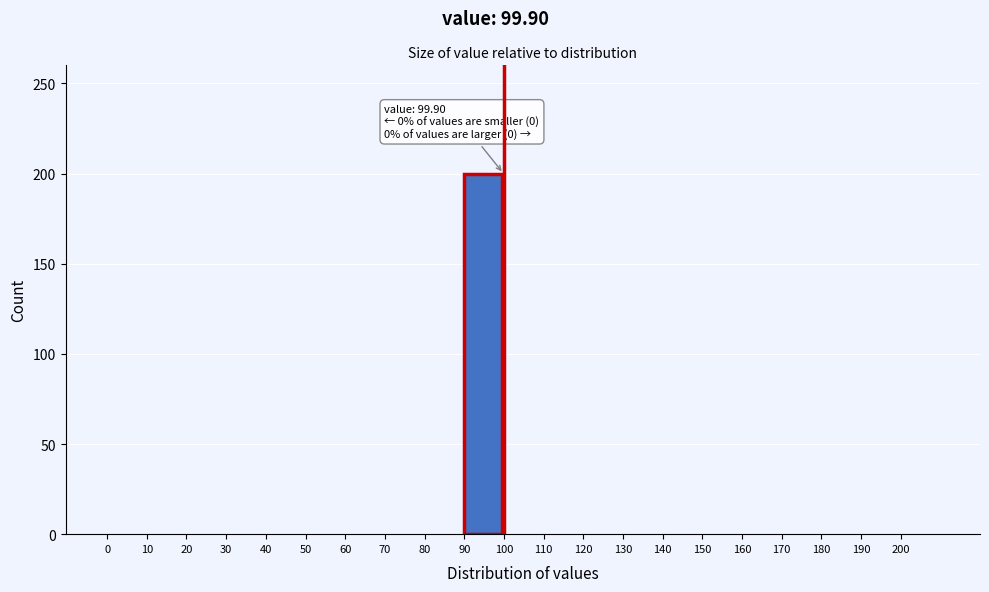

Over which range of the x-axis is the bar tallest?

90 to 100